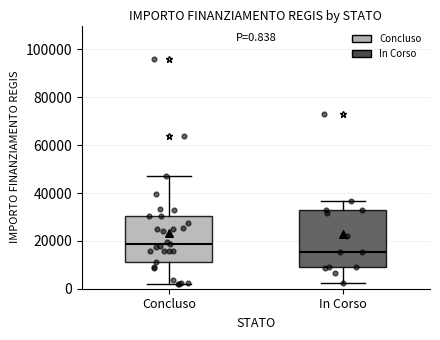

Which box is the tallest, from its lower edge to its upper edge?

In Corso